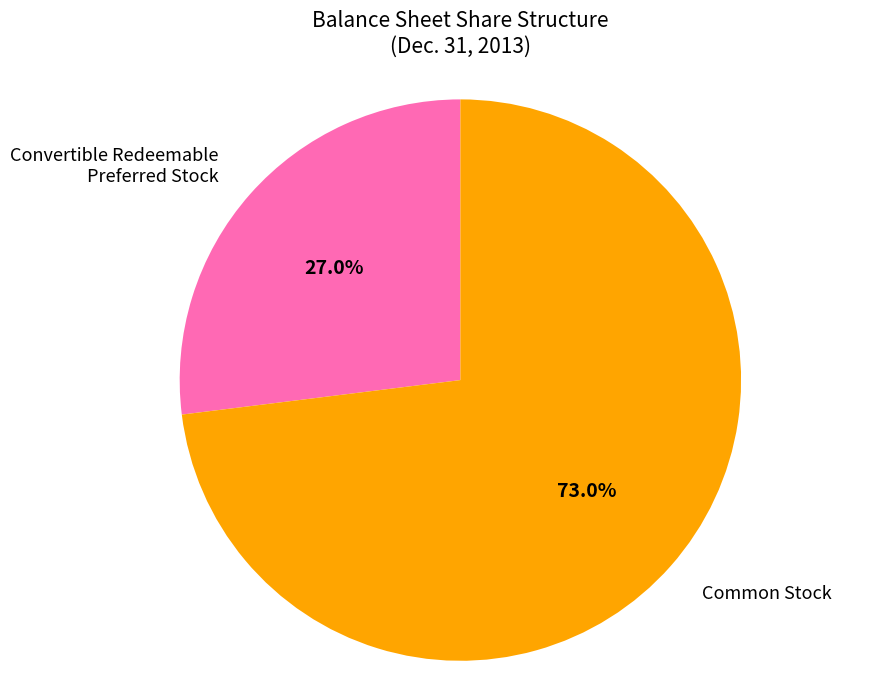

How much of the chart is everything except Convertible Redeemable Preferred Stock?

73.0%